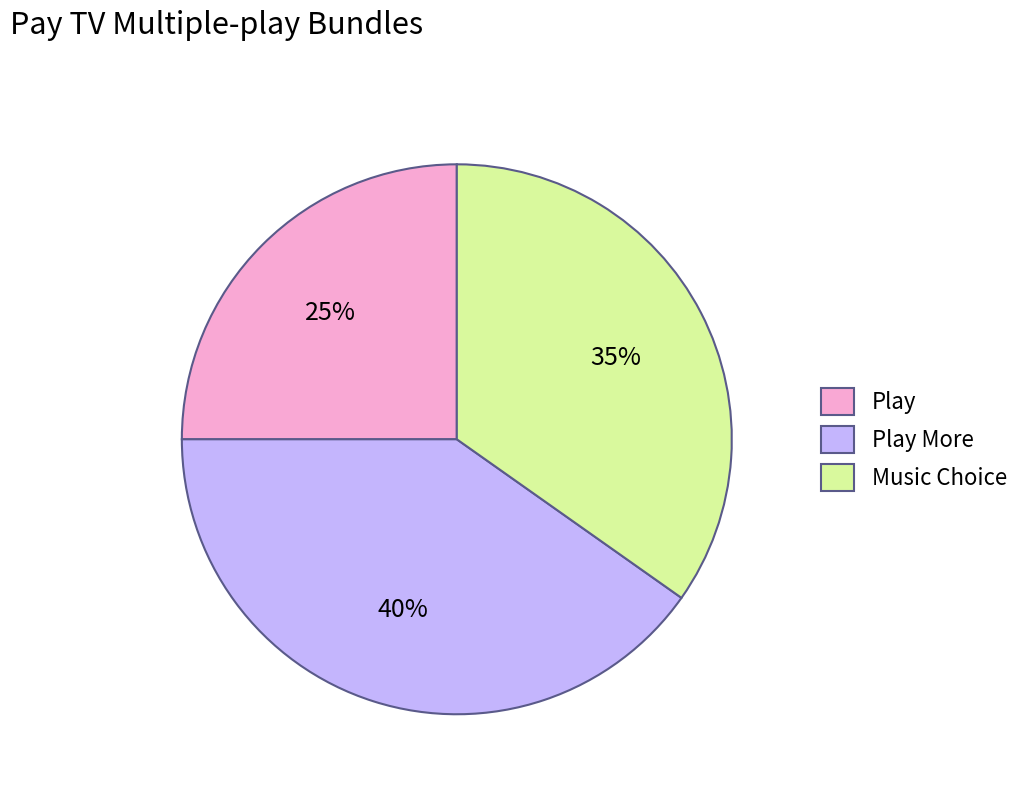

Combined, do Music Choice and Play More account for over 50%?

Yes